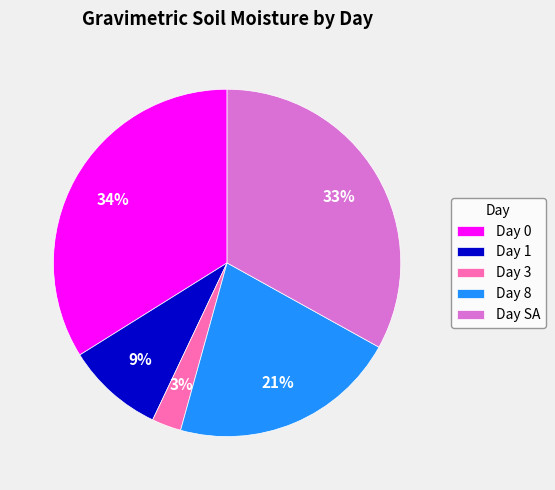

Does Day SA represent more than half of the total?

No